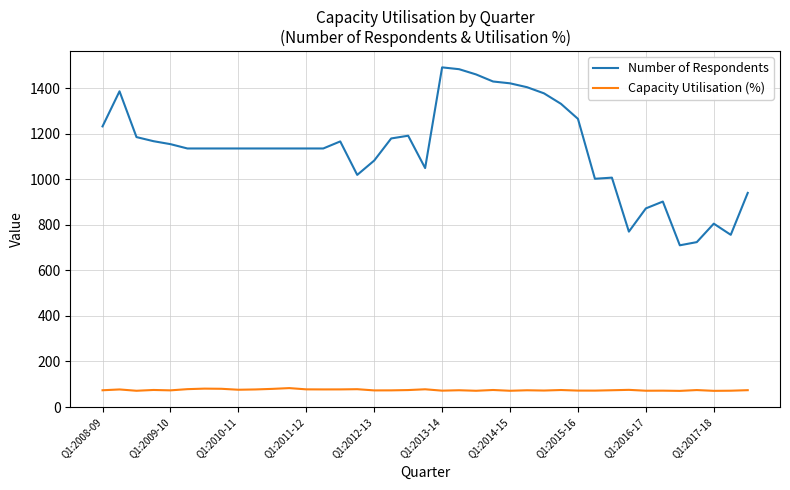

How many lines are shown in the chart?

2